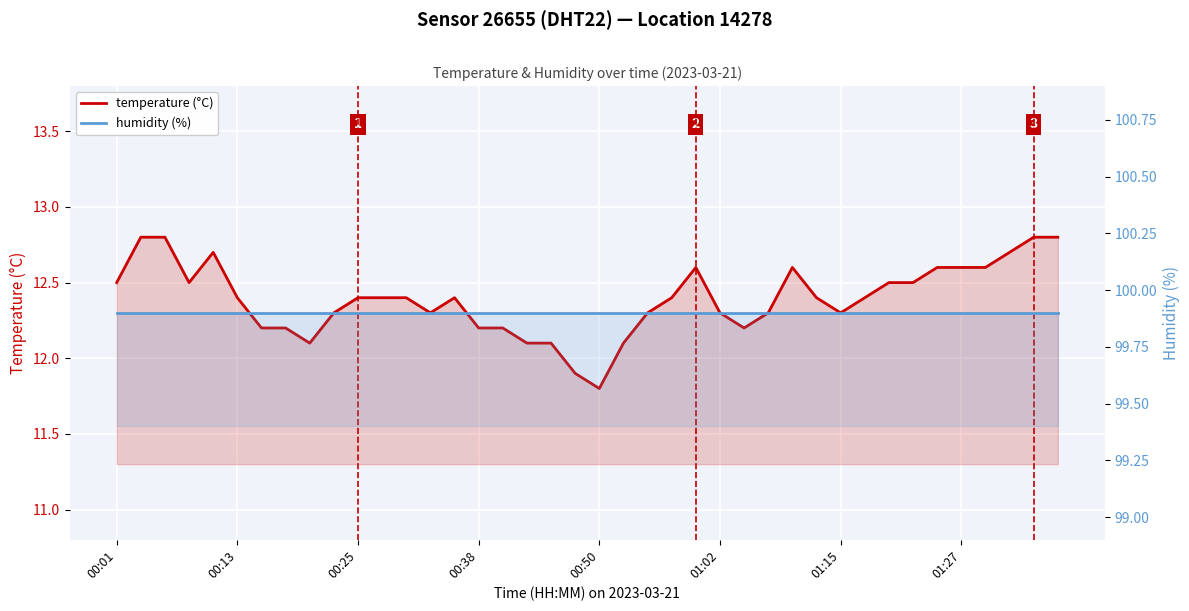

Reading left to right, transcribe all the data shown in this chart.

temperature (°C): 12.5	12.8	12.8	12.5	12.7	12.4	12.2	12.2	12.1	12.3	12.4	12.4	12.4	12.3	12.4	12.2	12.2	12.1	12.1	11.9	11.8	12.1	12.3	12.4	12.6	12.3	12.2	12.3	12.6	12.4	12.3	12.4	12.5	12.5	12.6	12.6	12.6	12.7	12.8	12.8
humidity (%): 99.9	99.9	99.9	99.9	99.9	99.9	99.9	99.9	99.9	99.9	99.9	99.9	99.9	99.9	99.9	99.9	99.9	99.9	99.9	99.9	99.9	99.9	99.9	99.9	99.9	99.9	99.9	99.9	99.9	99.9	99.9	99.9	99.9	99.9	99.9	99.9	99.9	99.9	99.9	99.9